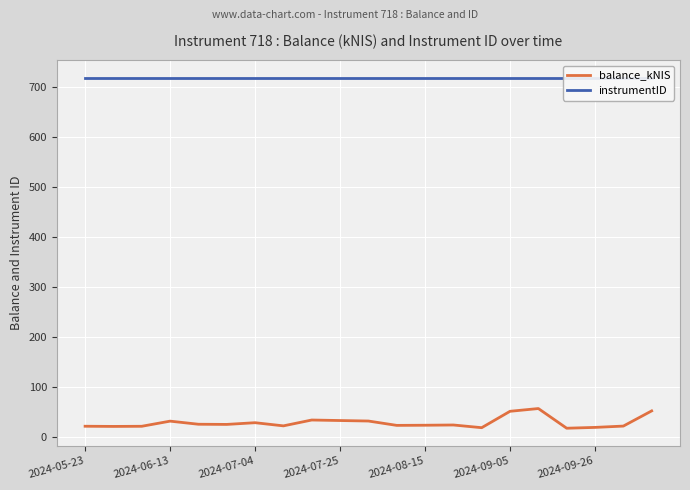

True or false: instrumentID and balance_kNIS cross at least once.

False